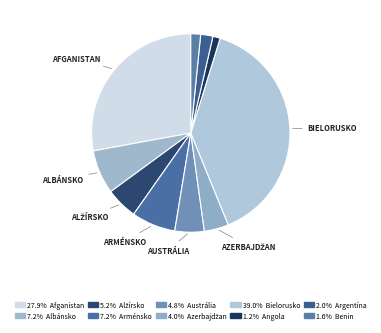

How many slices are in this pie chart?

10